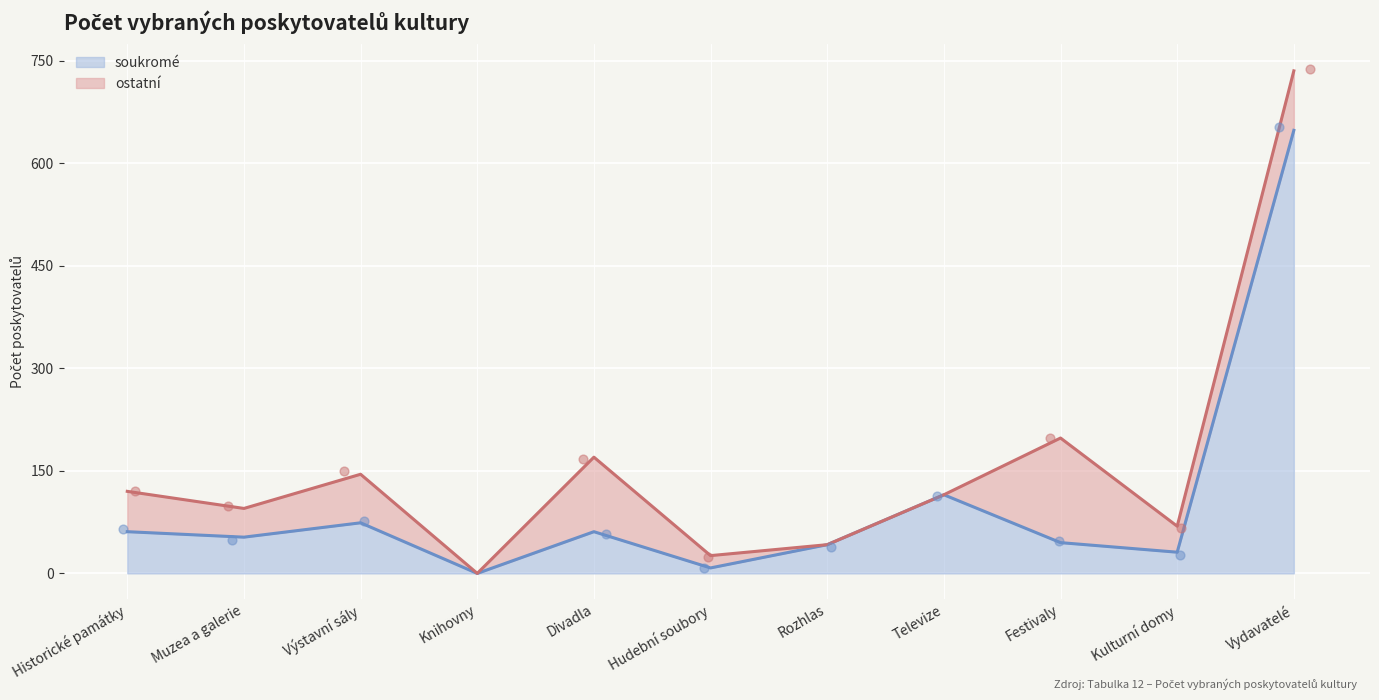

What is the change in value from Divadla to Vydavatelé?

+587